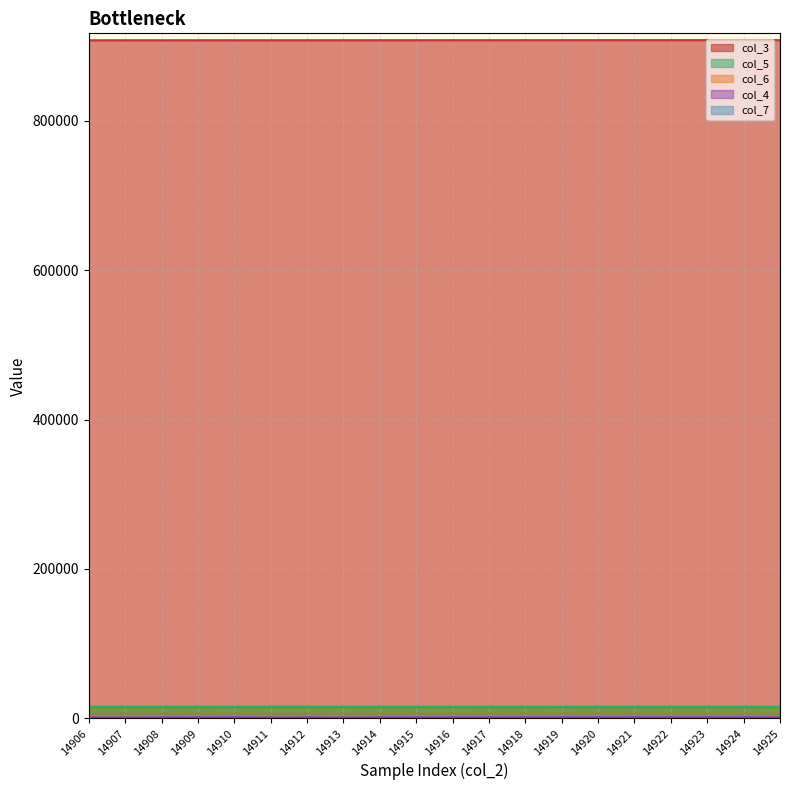

What is the total value across all series at 14914?

928055